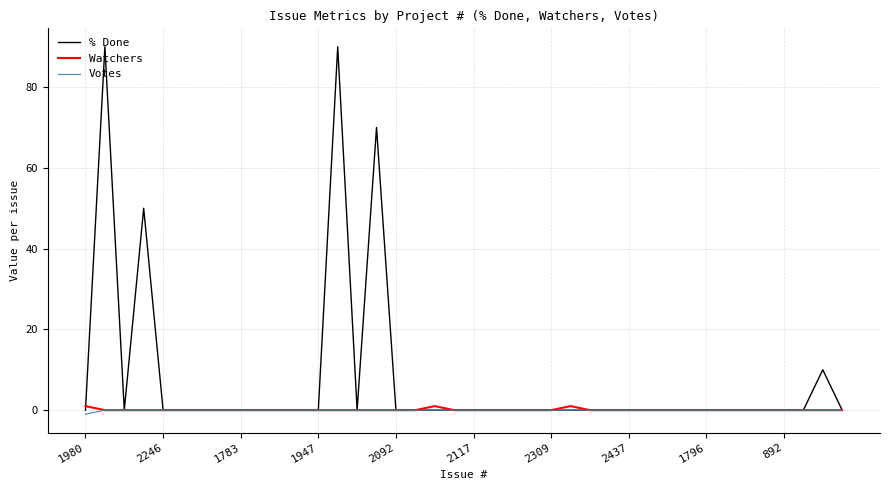

Which series has the largest total across all categories?

% Done